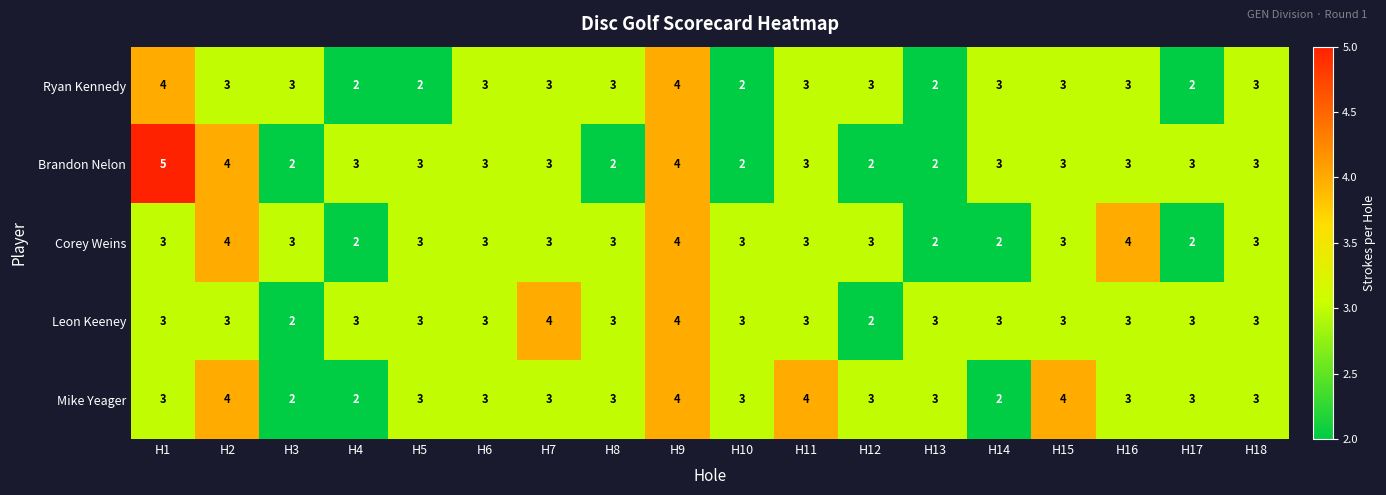

How many Ryan Kennedy values are between 2 and 3?

16